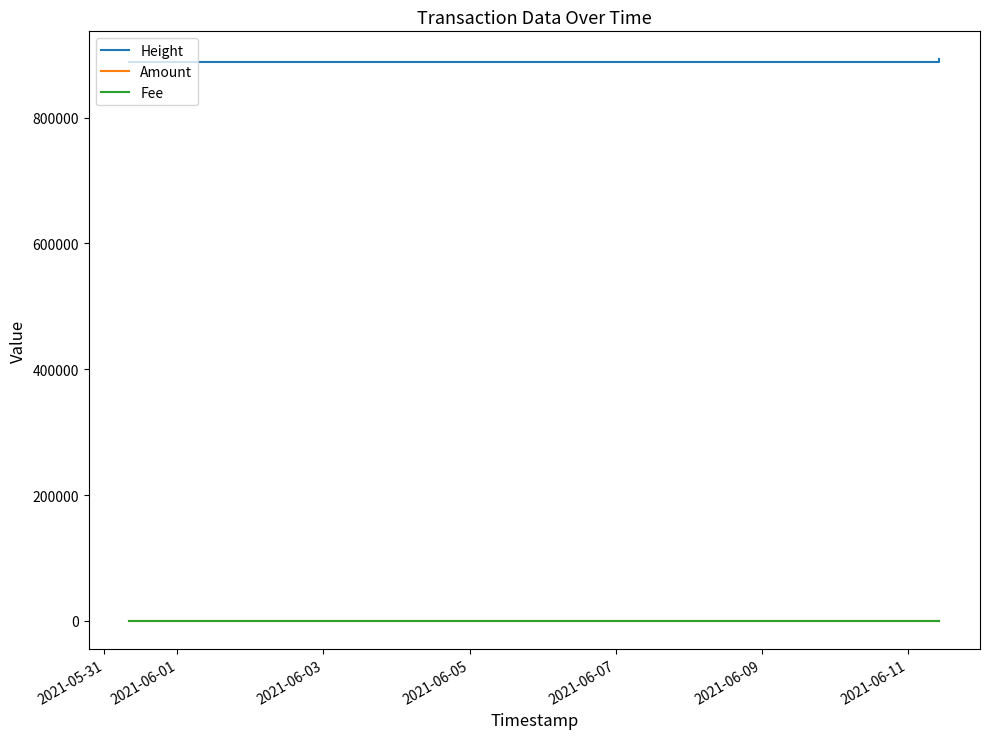

Which series has the largest total across all categories?

Height